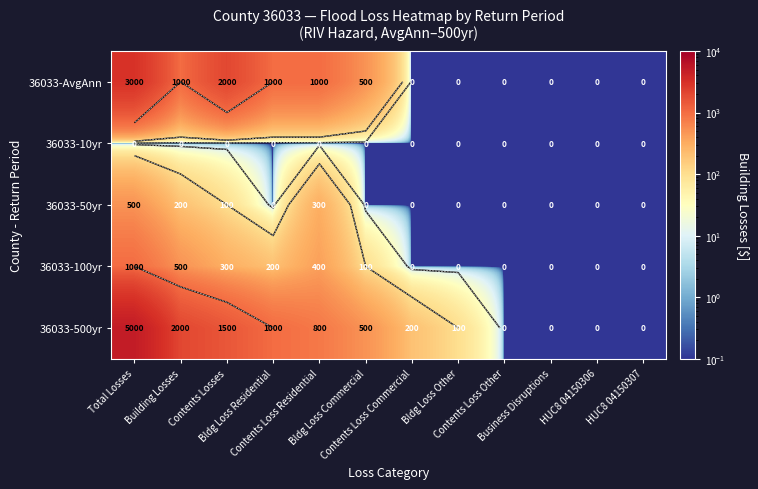

Is the value of 36033-100yr at Bldg Loss Residential greater than the value of 36033-10yr at Business Disruptions?

Yes